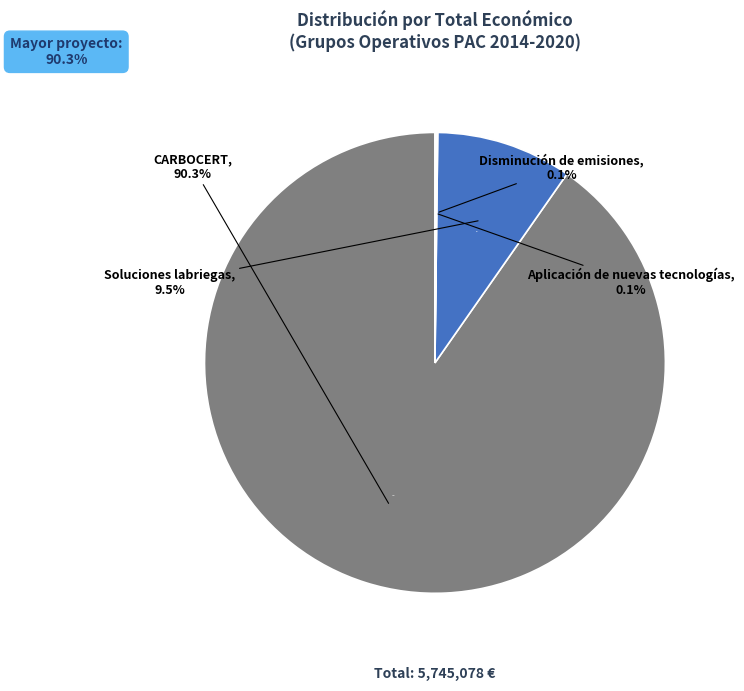

Combined, what portion of the pie is CARBOCERT and Aplicación de nuevas tecnologías?

90.4%